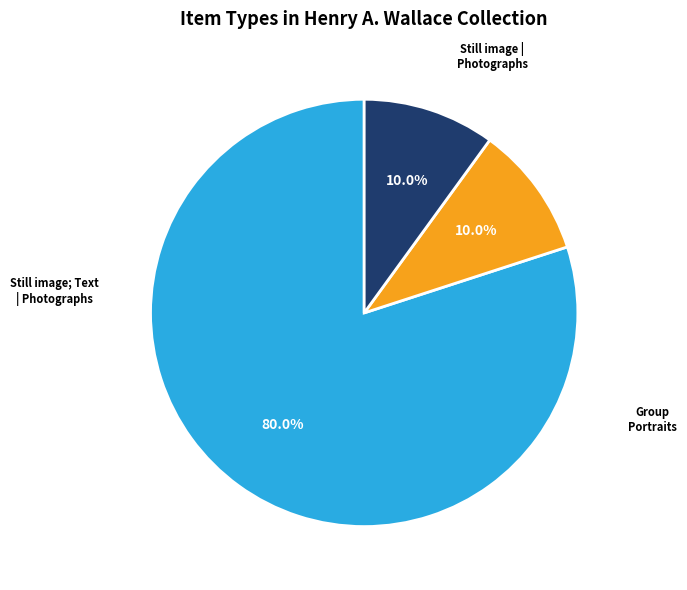

Is there a majority slice in this chart?

Yes